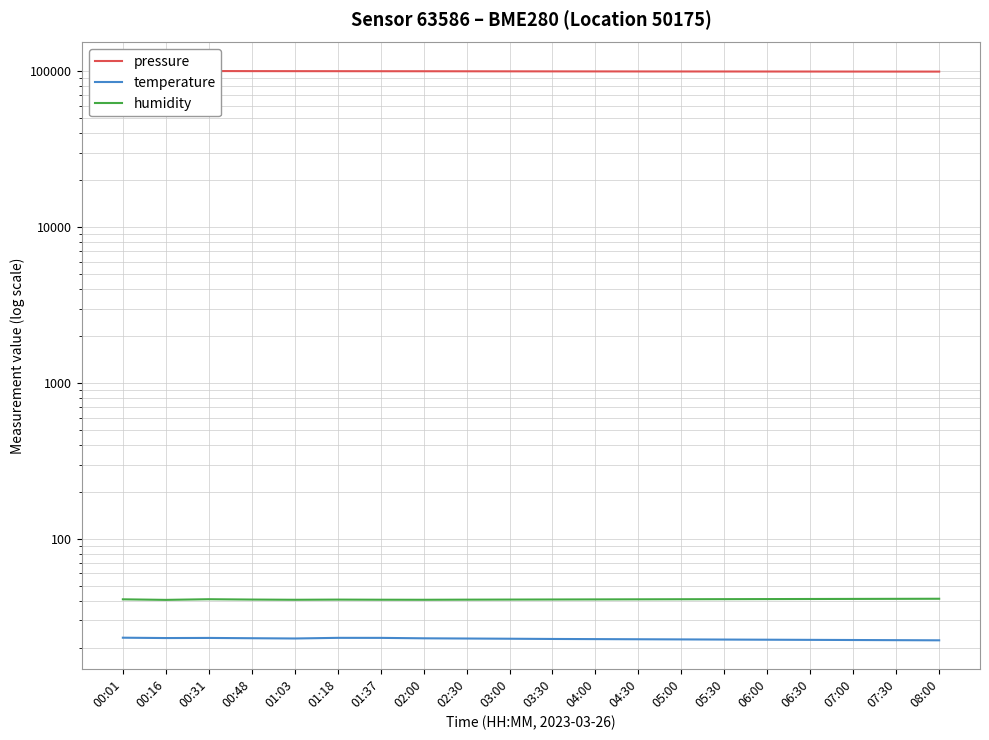

Is the value of humidity at 07:00 greater than the value of temperature at 00:16?

Yes